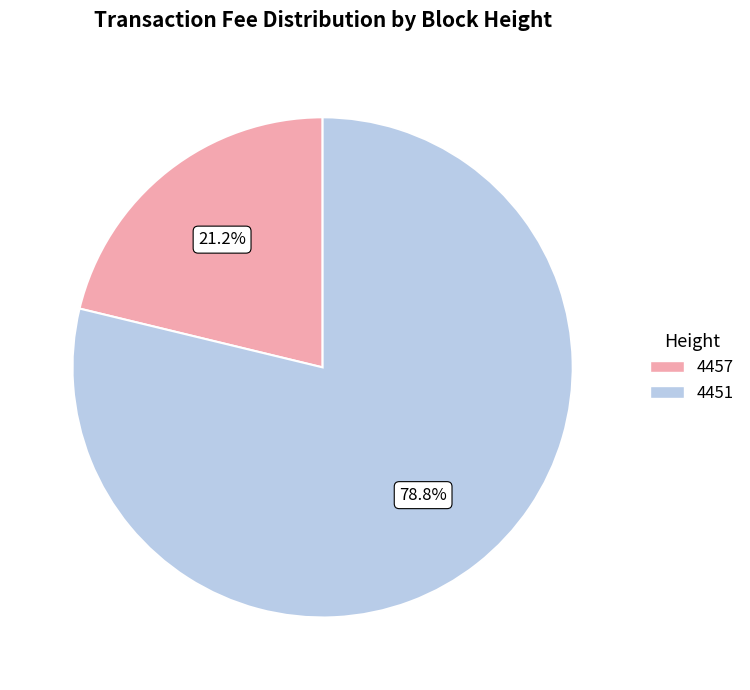

To the nearest percent, what is the difference between the 4451 and 4457 slice percentages?

58%